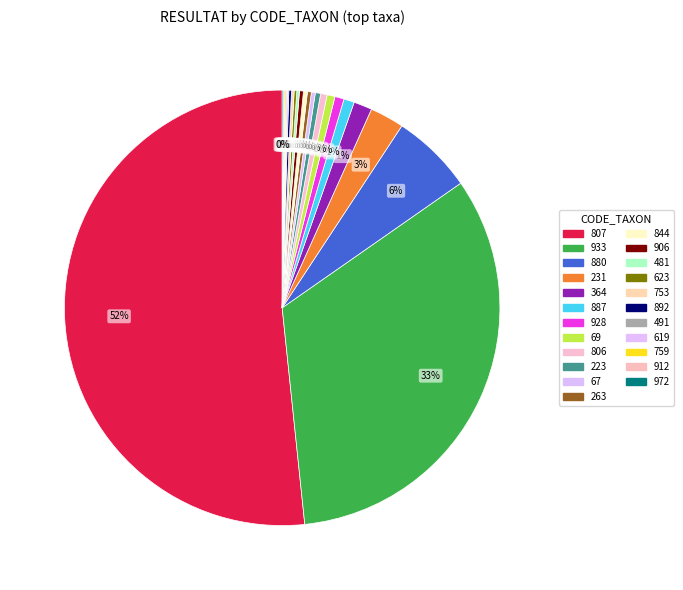

To the nearest percent, what portion does 807 represent?

52%